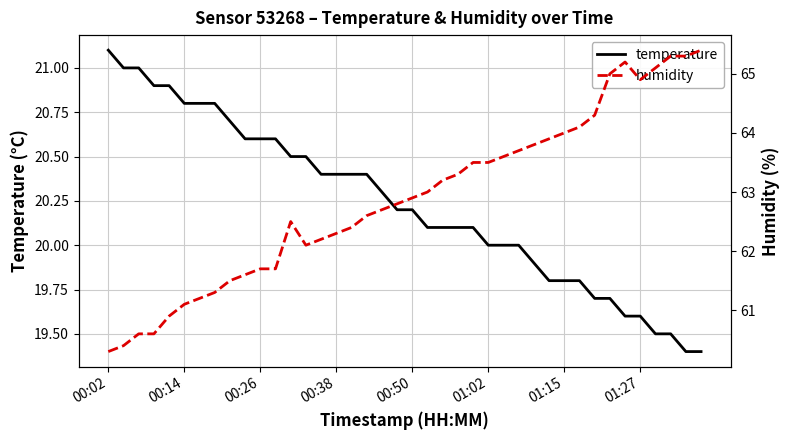

True or false: humidity and temperature cross at least once.

False